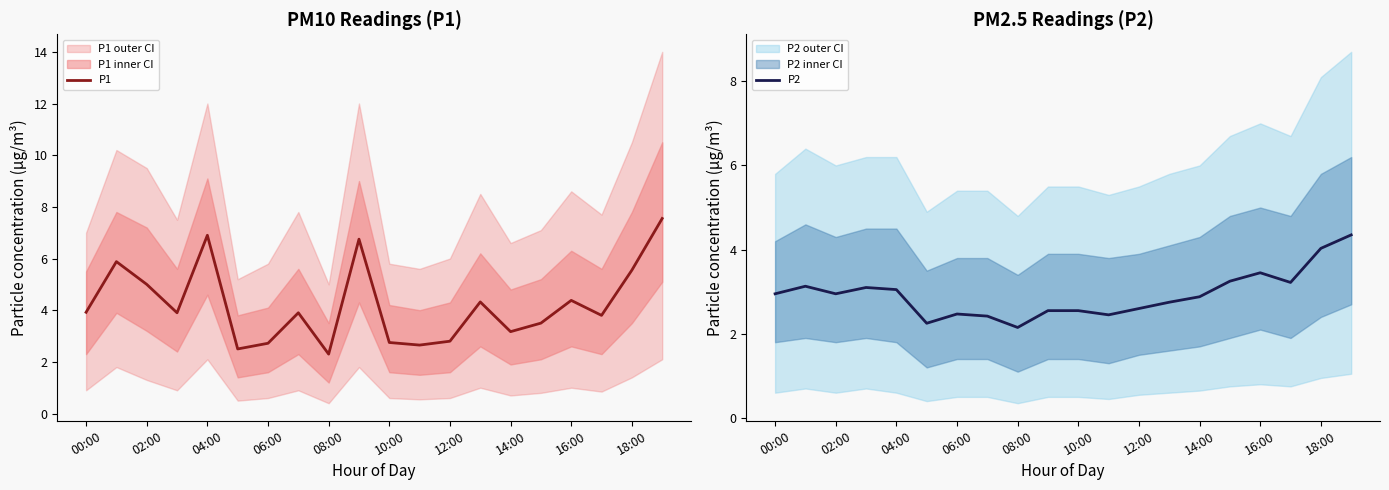

The P2 series shows 3.0 at 02:00. True or false?

True